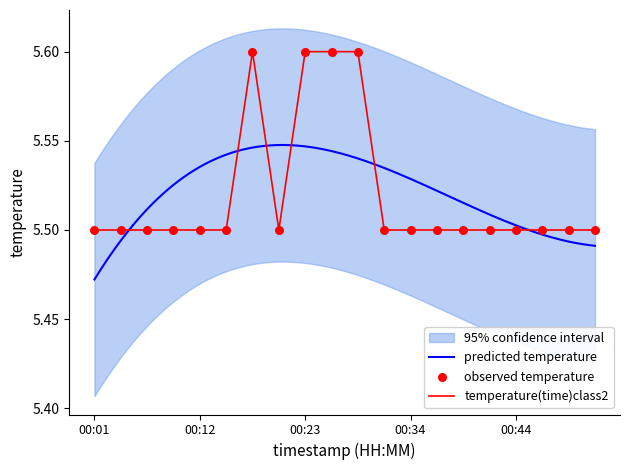

Which has a higher value, 00:04 or 00:42?

00:04